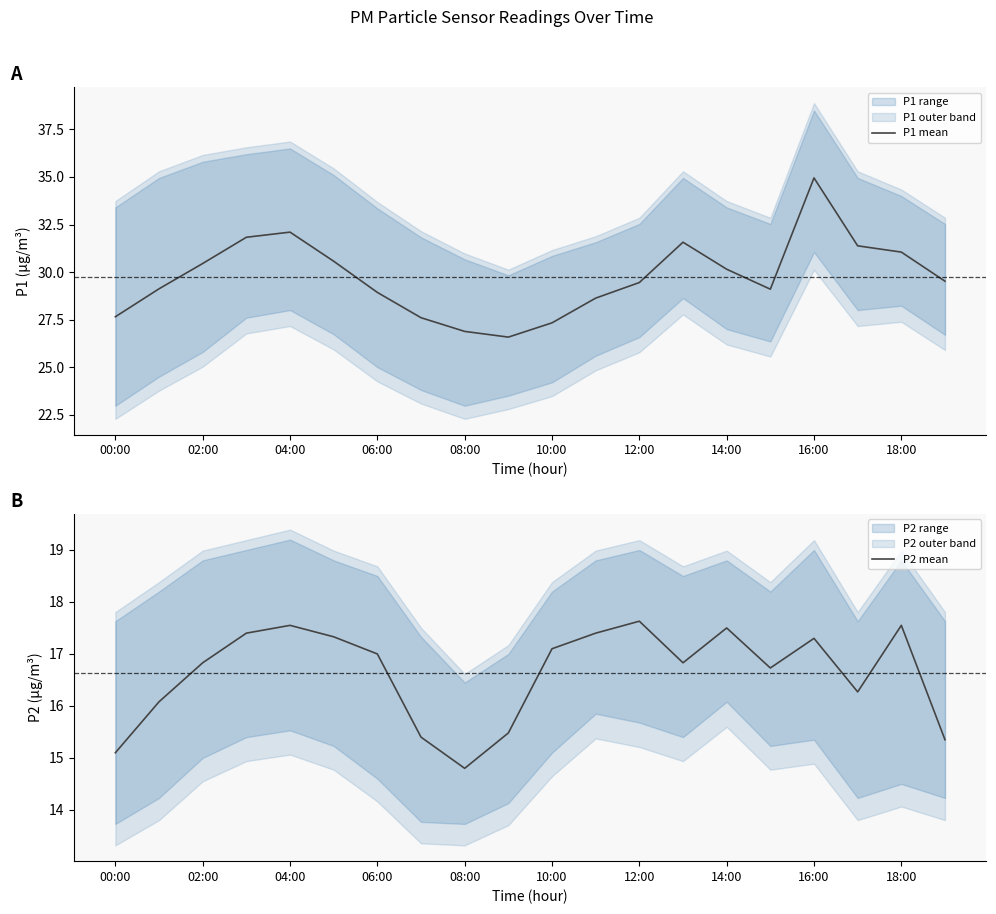

How many categories are shown in the chart?

20